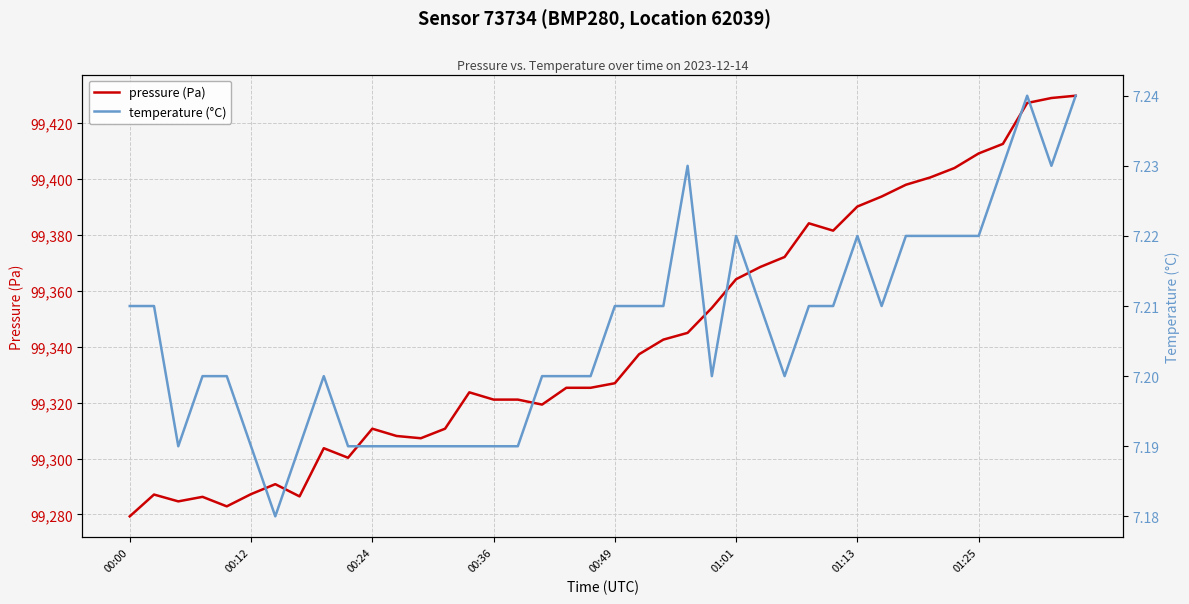

What are all the series names shown in the legend?

pressure (Pa), temperature (°C)